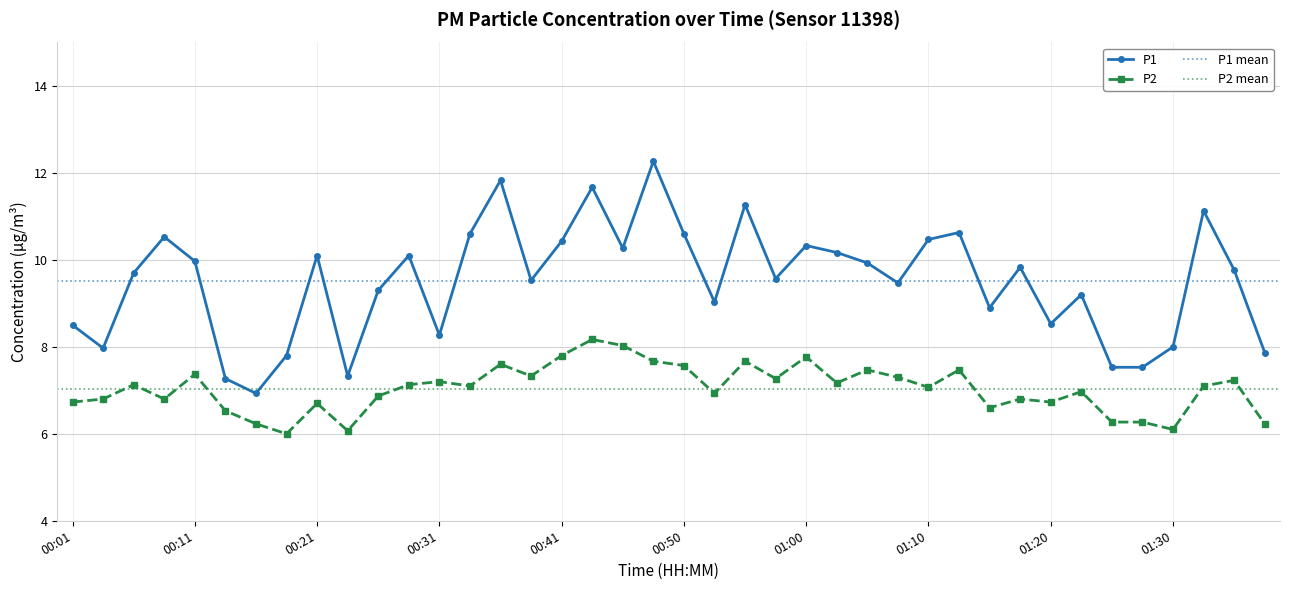

What is the label of the 7th point from the right?

01:23